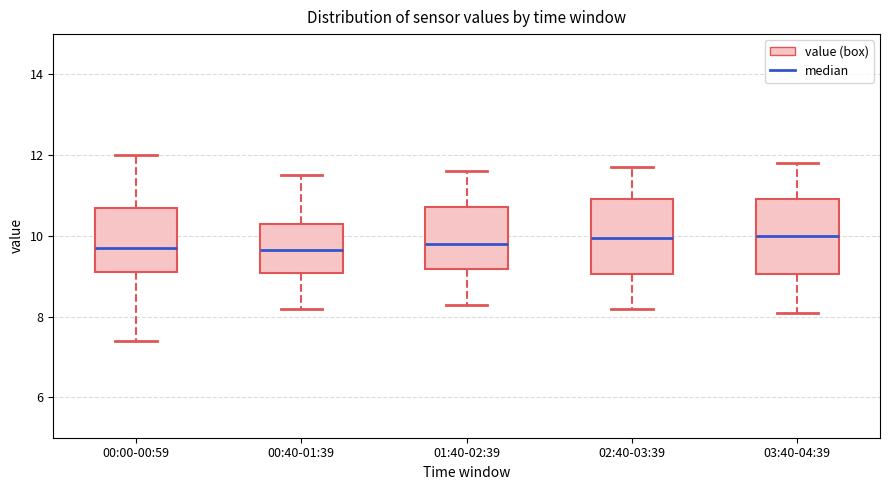

Reading left to right, read every box against the y-axis: the position of its median line, the range the box covers, and the ends of its whiskers. The values are not printed on the chart, so give them approximately, as read against the axis.

00:00-00:59: median 9.8, box 9.2 to 10.8, whiskers 7.4 to 12.0
00:40-01:39: median 9.6, box 9.0 to 10.4, whiskers 8.2 to 11.6
01:40-02:39: median 9.8, box 9.2 to 10.8, whiskers 8.4 to 11.6
02:40-03:39: median 10.0, box 9.0 to 11.0, whiskers 8.2 to 11.8
03:40-04:39: median 10.0, box 9.0 to 11.0, whiskers 8.2 to 11.8